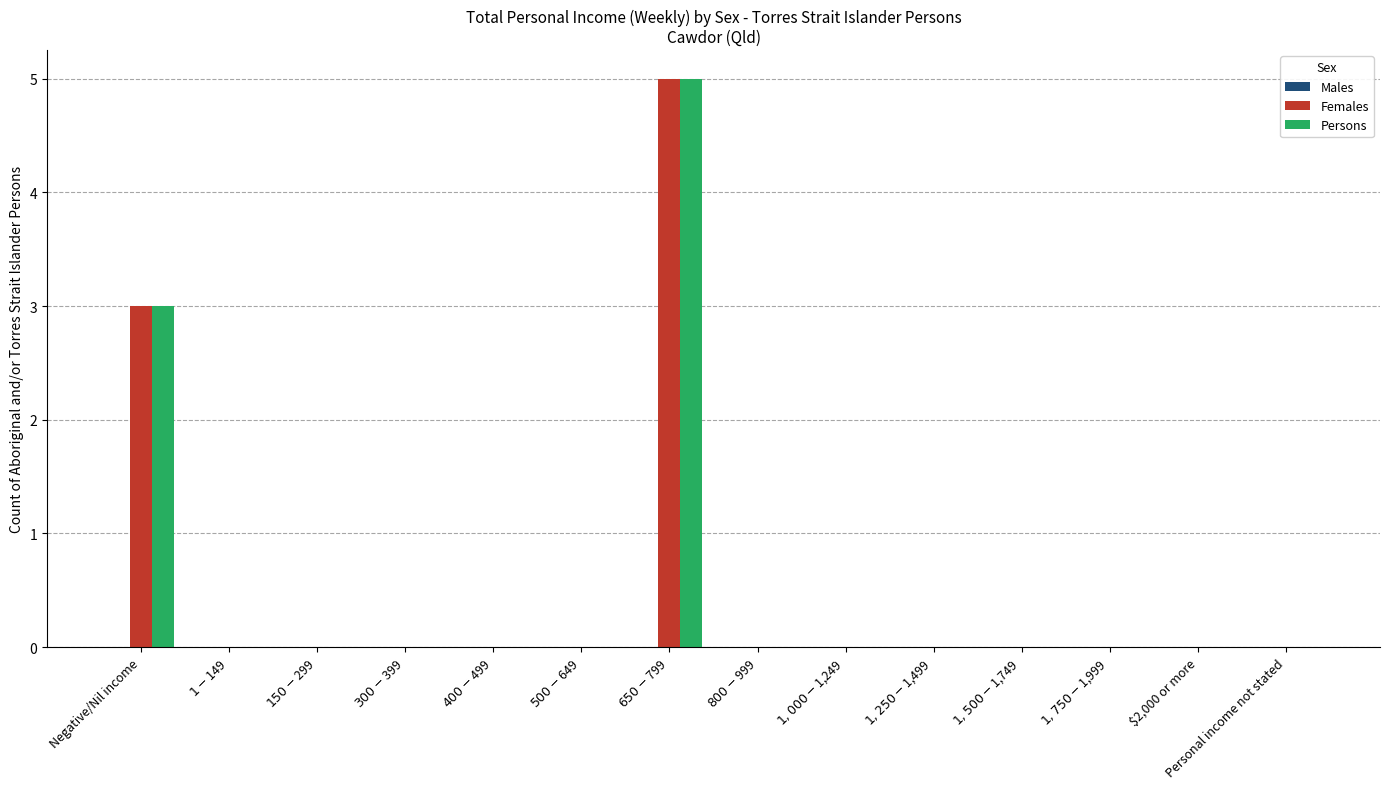

The Females series shows 0 at $2,000 or more. True or false?

True